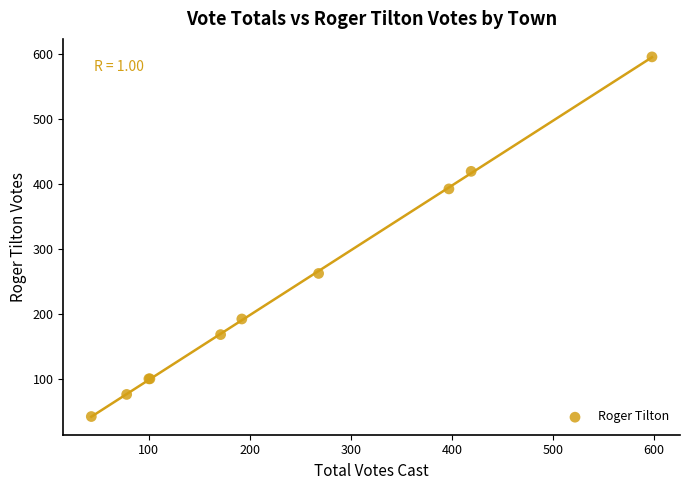

What Y value in the scatter plot is closest to 318?

262